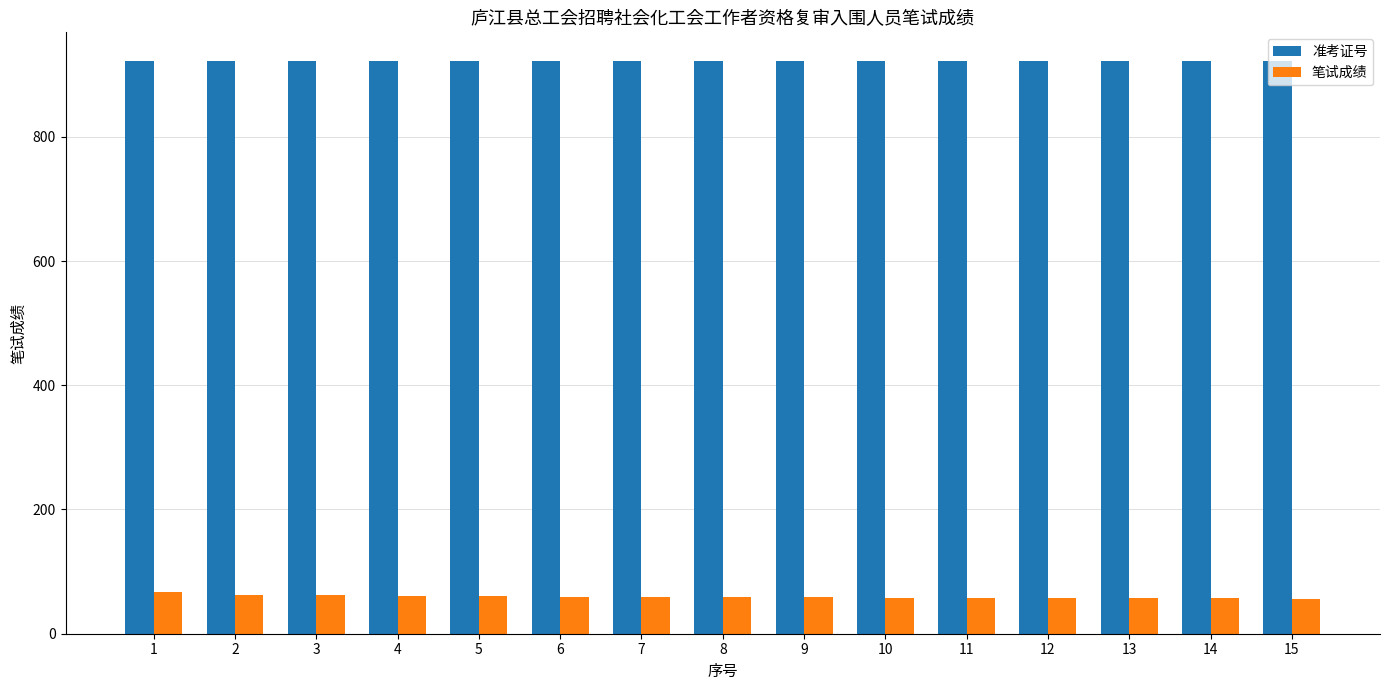

Rank the series at 7 from highest to lowest value.

准考证号, 笔试成绩